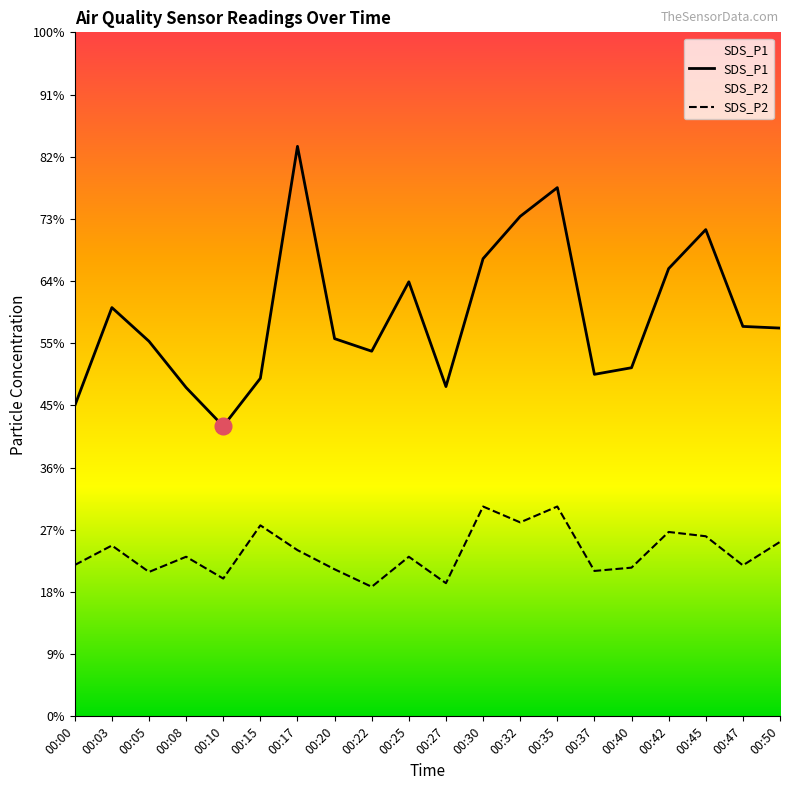

True or false: SDS_P2 and SDS_P1 intersect in this chart.

False